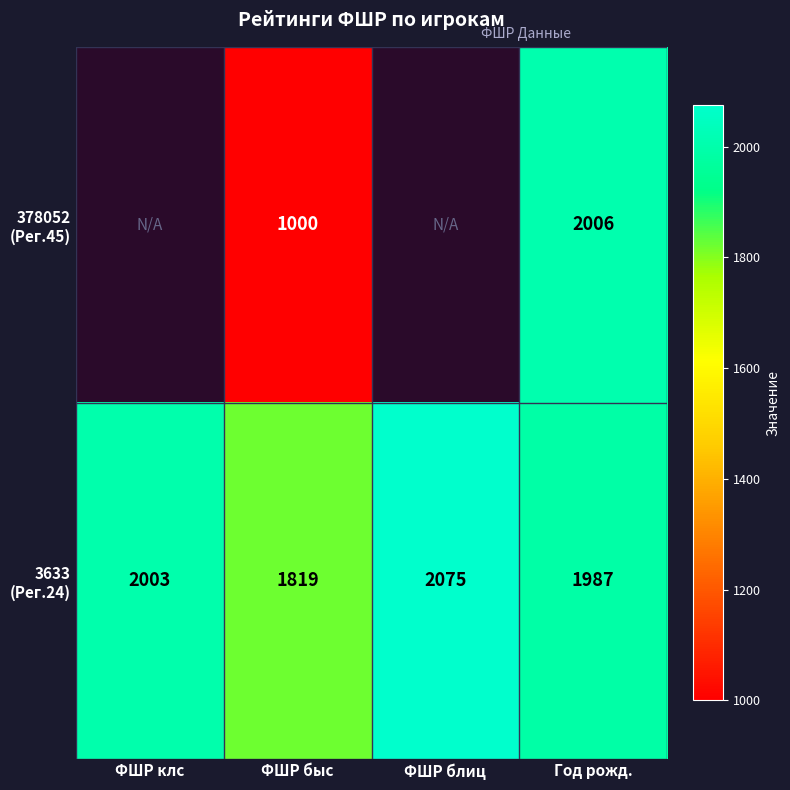

What is the spread (max minus min) of values at ФШР быс?

819